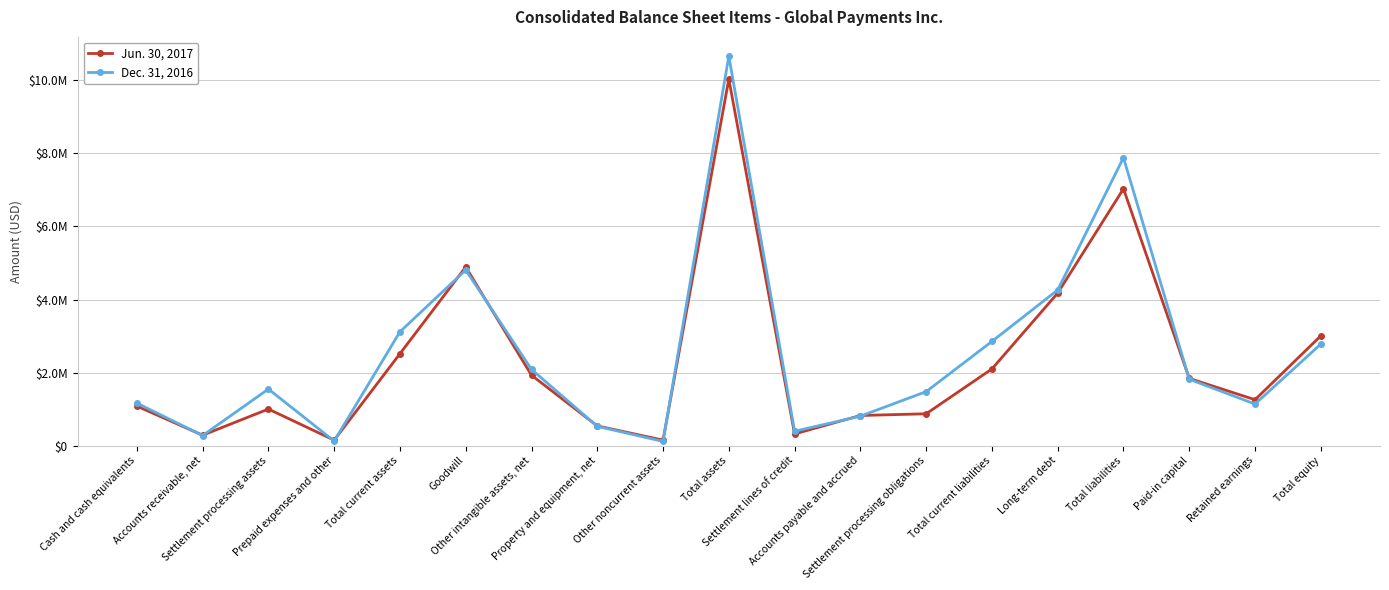

Does the chart have visible grid lines?

Yes